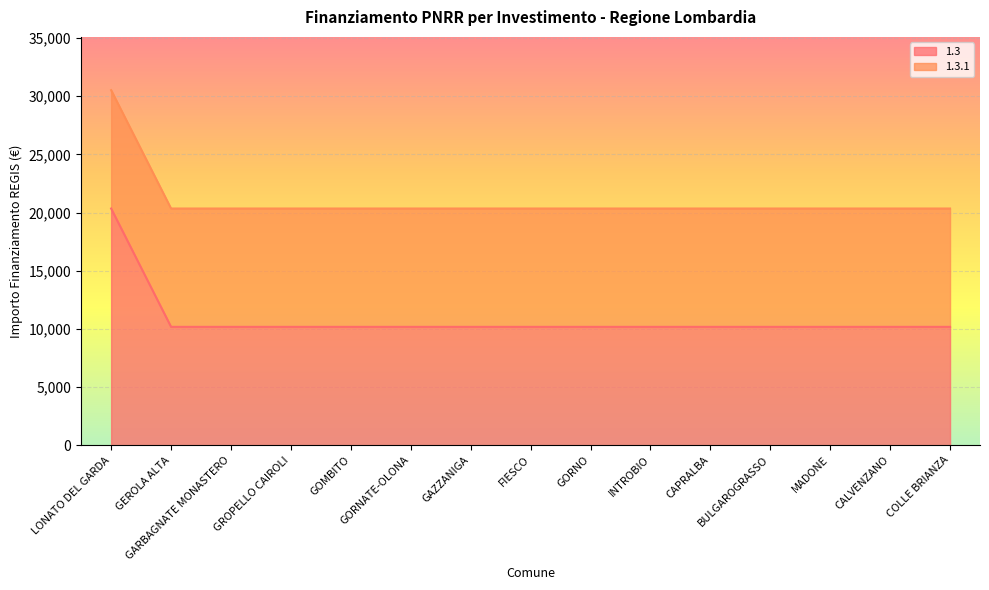

Rank the categories by value from lowest to highest.

GEROLA ALTA, GARBAGNATE MONASTERO, GROPELLO CAIROLI, GOMBITO, GORNATE-OLONA, GAZZANIGA, FIESCO, GORNO, INTROBIO, CAPRALBA, BULGAROGRASSO, MADONE, CALVENZANO, COLLE BRIANZA, LONATO DEL GARDA